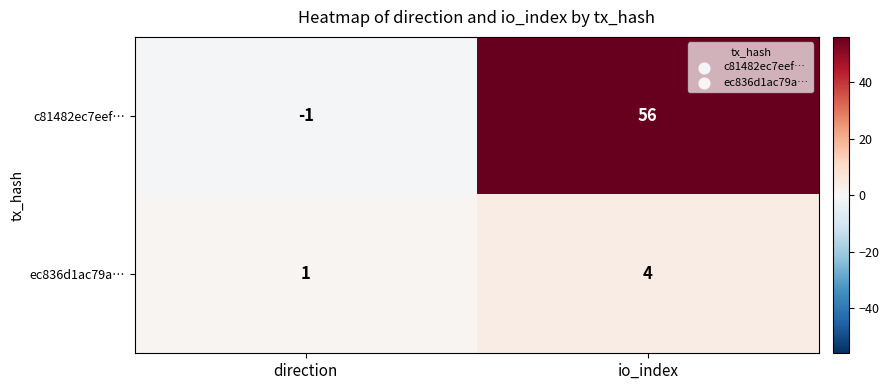

Reading right to left, list all the values displayed in this chart.

c81482ec7eef…: 56	-1
ec836d1ac79a…: 4	1